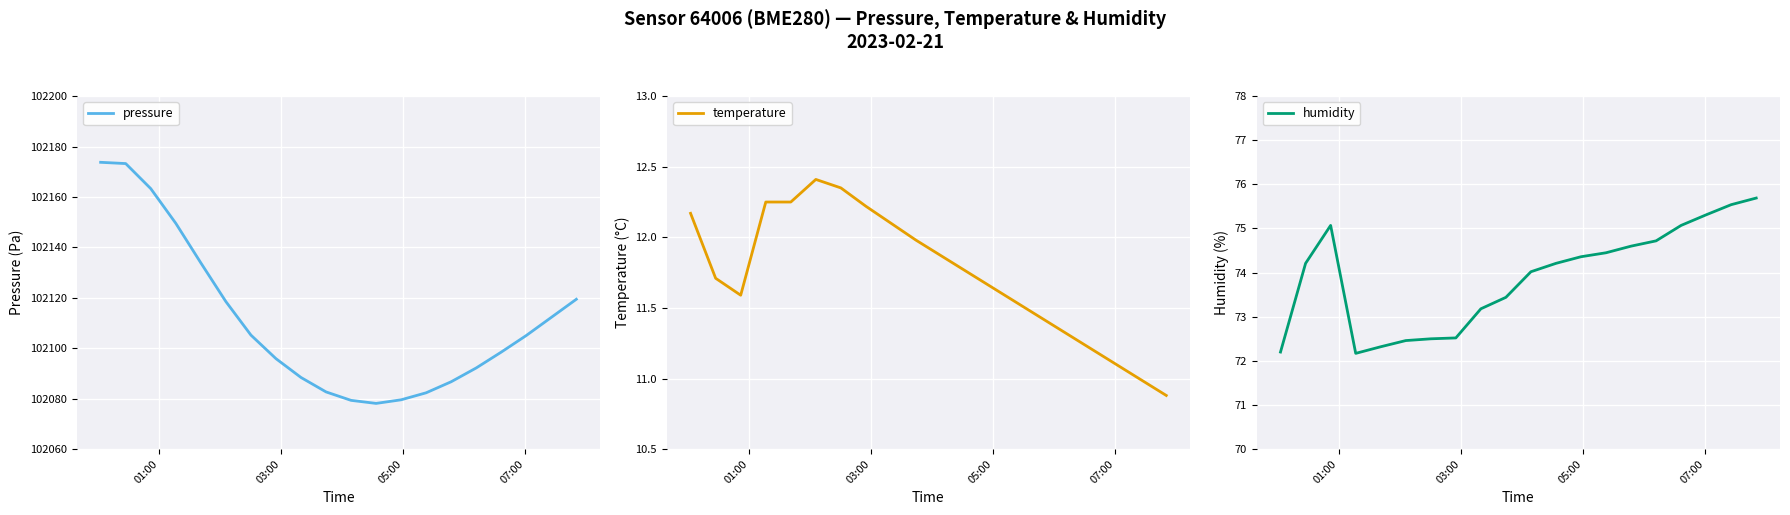

Reading right to left, list all the values displayed in this chart.

pressure: 102119.4	102112.2	102105.1	102098.5	102092.2	102086.7	102082.3	102079.6	102078.1	102079.3	102082.7	102088.4	102095.9	102105.2	102118.5	102133.8	102149.5	102163.3	102173.2	102173.8
temperature: 10.9	11.0	11.1	11.2	11.3	11.4	11.5	11.7	11.8	11.9	12.0	12.1	12.2	12.3	12.4	12.2	12.2	11.6	11.7	12.2
humidity: 75.7	75.5	75.3	75.1	74.7	74.6	74.5	74.4	74.2	74.0	73.4	73.2	72.5	72.5	72.5	72.3	72.2	75.1	74.2	72.2